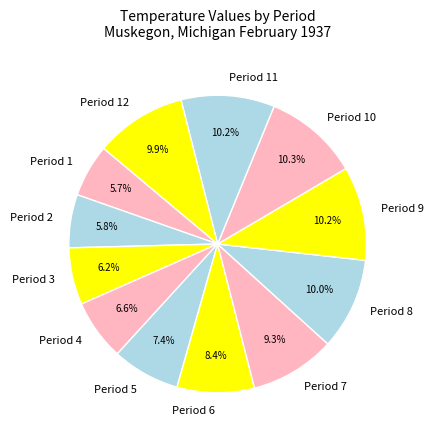

What percentage is the Period 11 slice, to the nearest percent?

10%